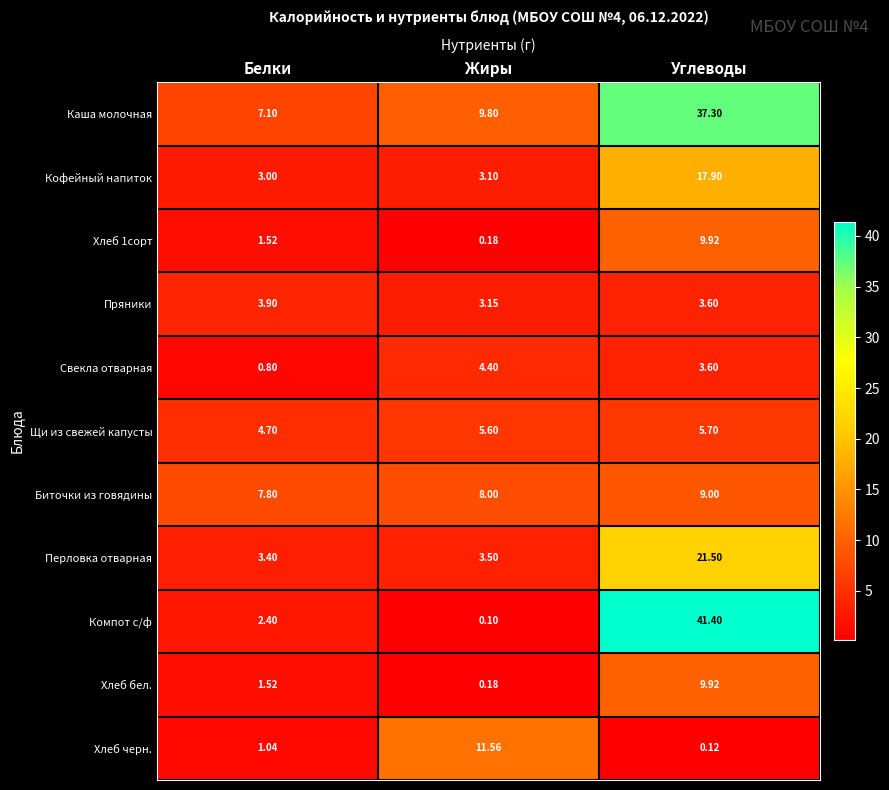

At which category is the sum across all series the highest?

Углеводы